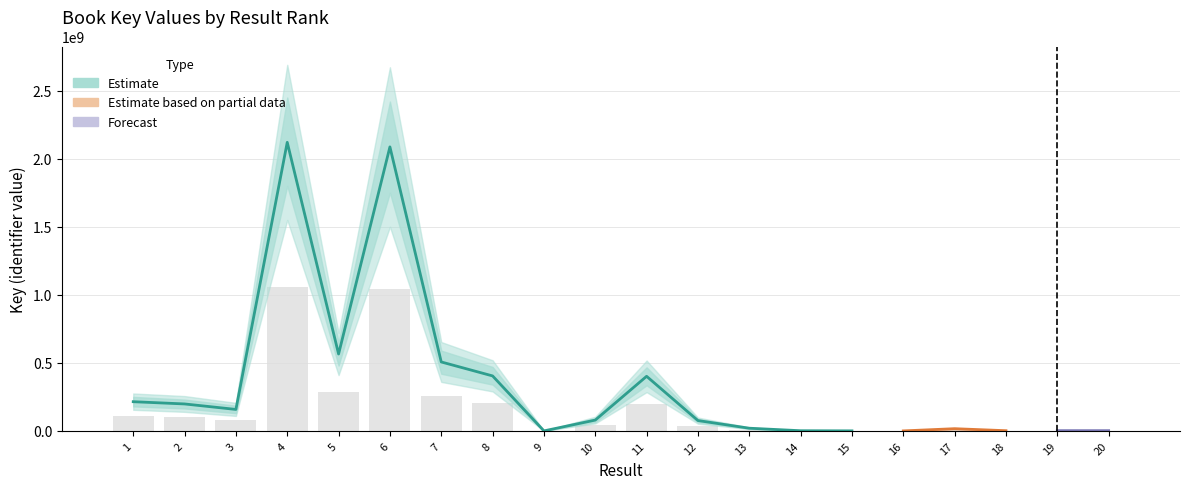

The value at 11 is 200597511.5. True or false?

True